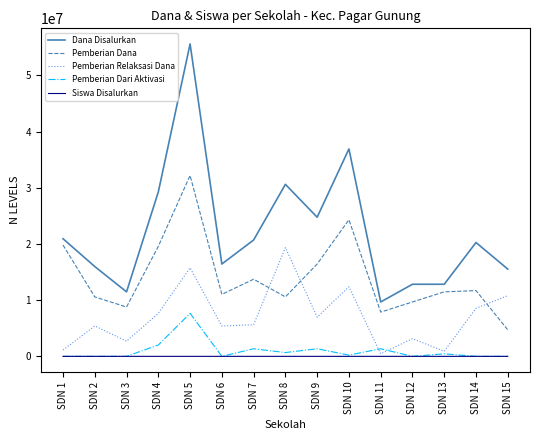

Is this an area chart (filled region under the line)?

No